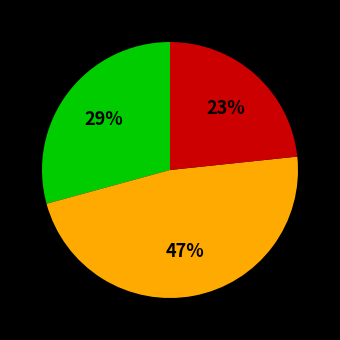

Is there a majority slice in this chart?

No